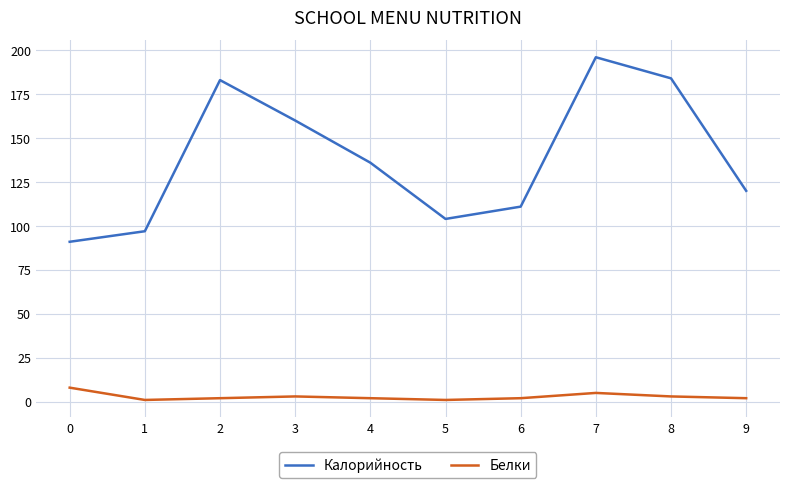

At 3, list the series in order from largest to smallest.

Калорийность, Белки